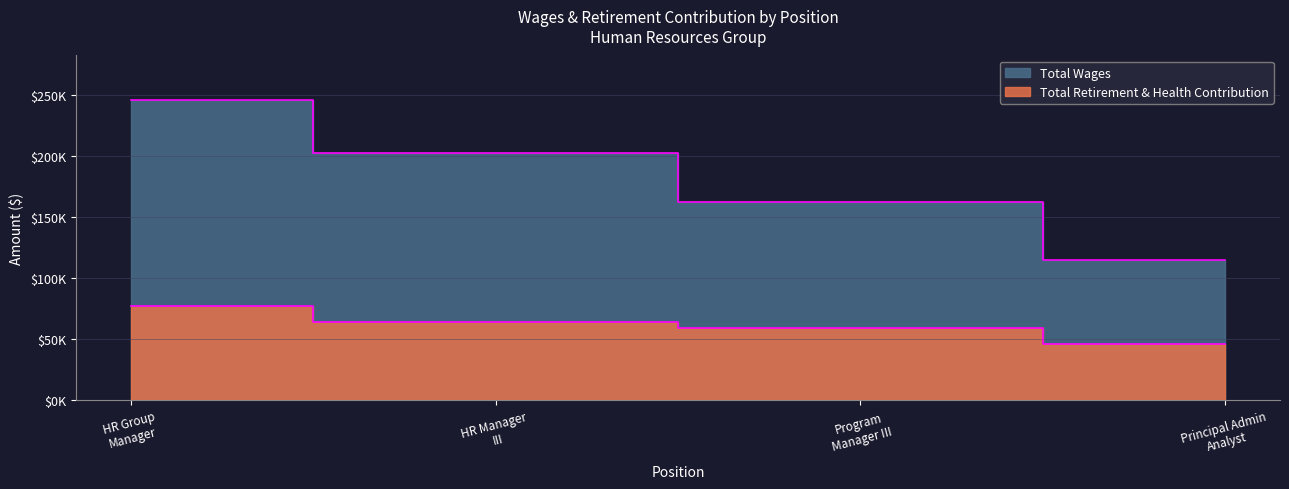

What is the total value across all series at HR Group Manager?

322127